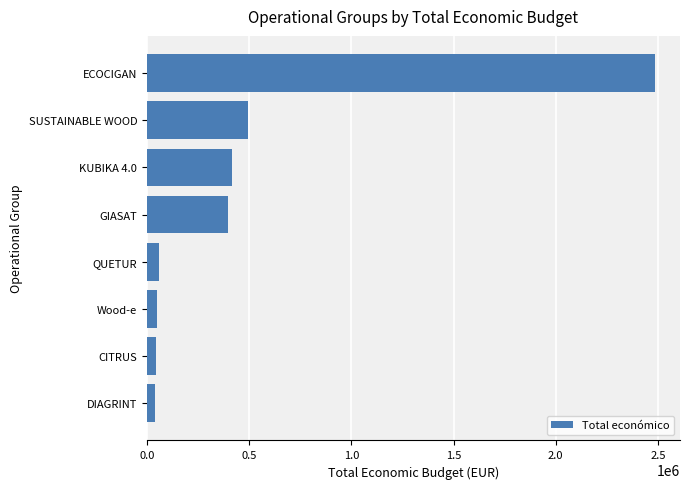

At which label is the value closest to 1260819?

SUSTAINABLE WOOD